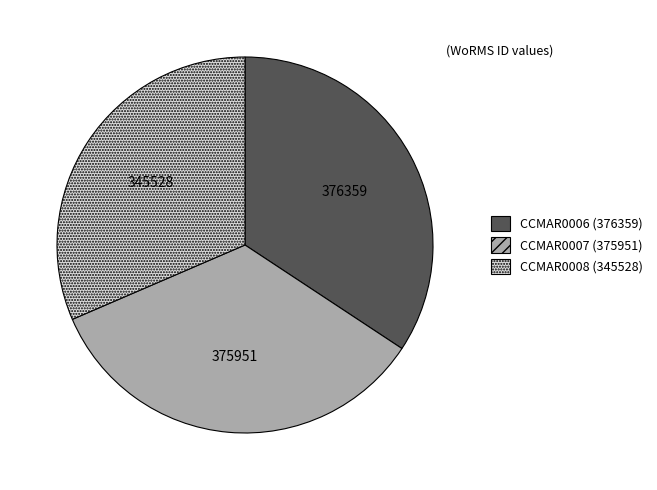

Combined, do CCMAR0007 and CCMAR0006 account for over 50%?

Yes